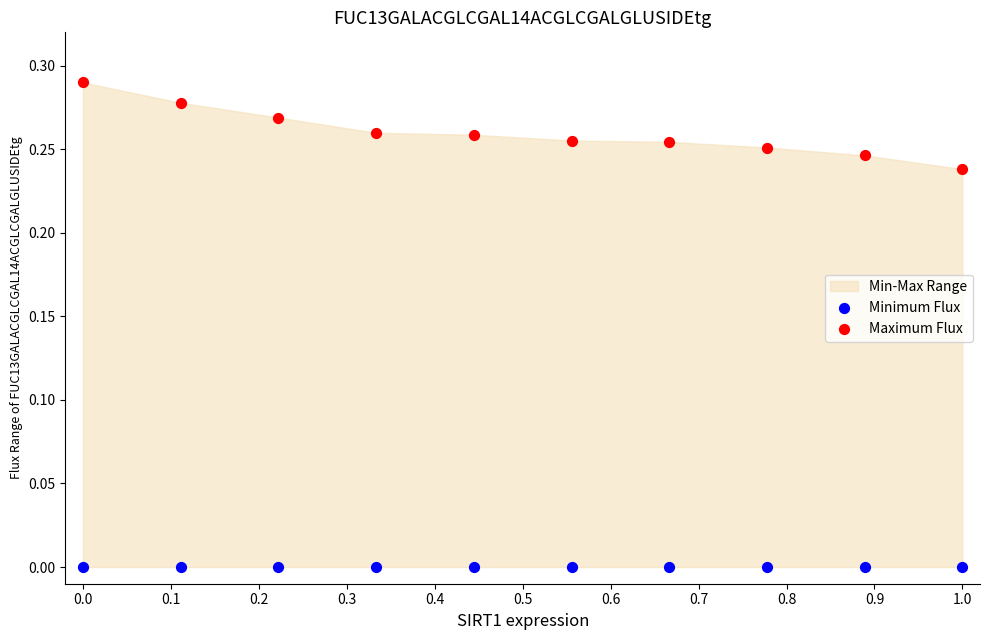

Which series contains the lowest Y value?

Minimum Flux